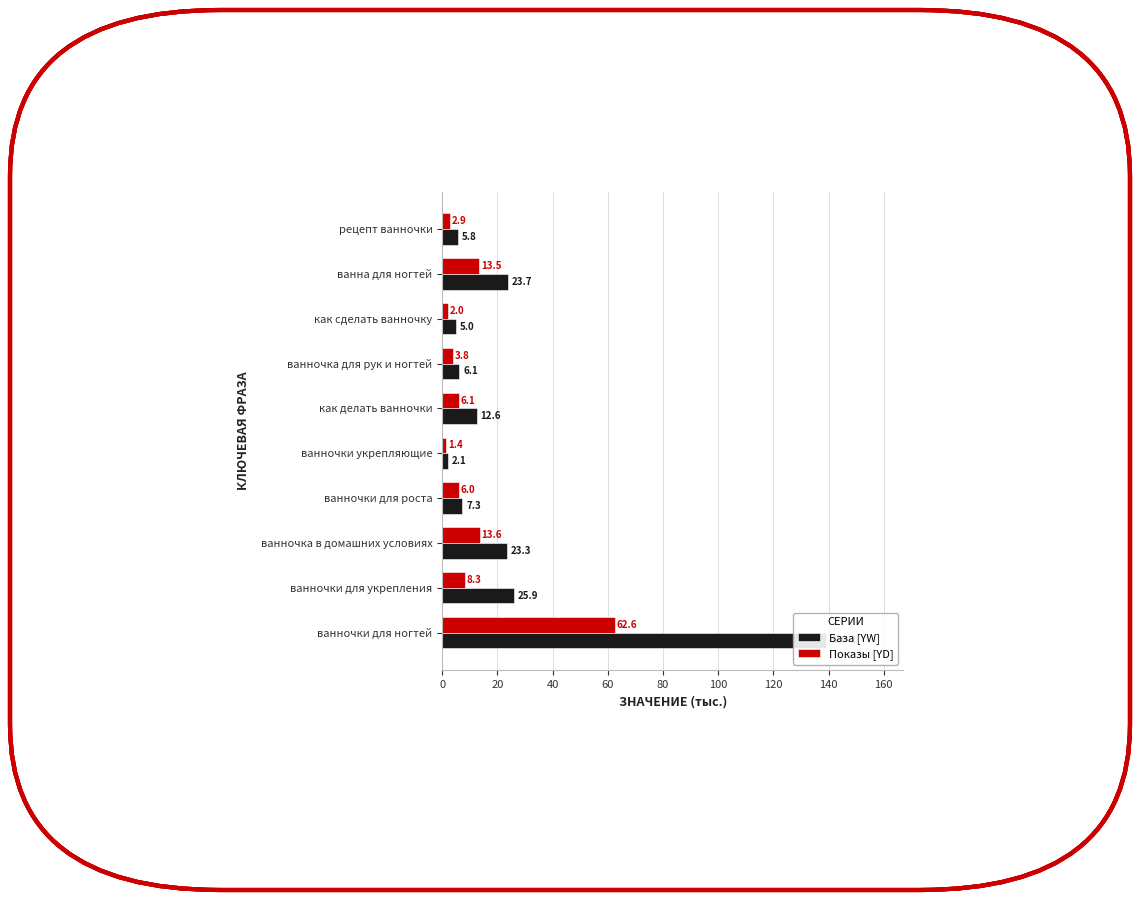

List the series in order of their overall mean, highest first.

База [YW], Показы [YD]